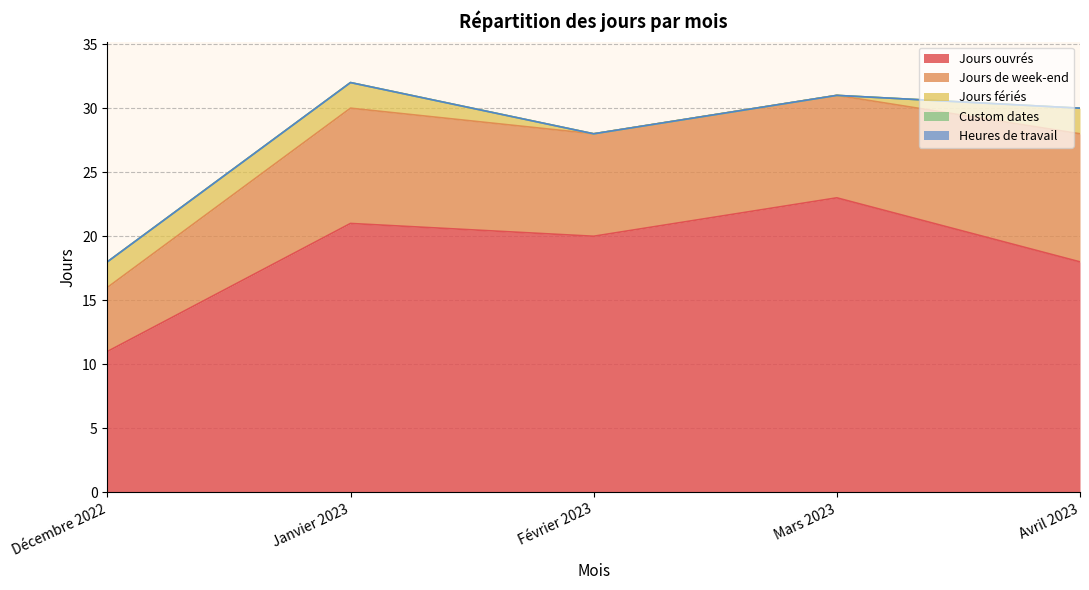

What position from the left is Décembre 2022?

1